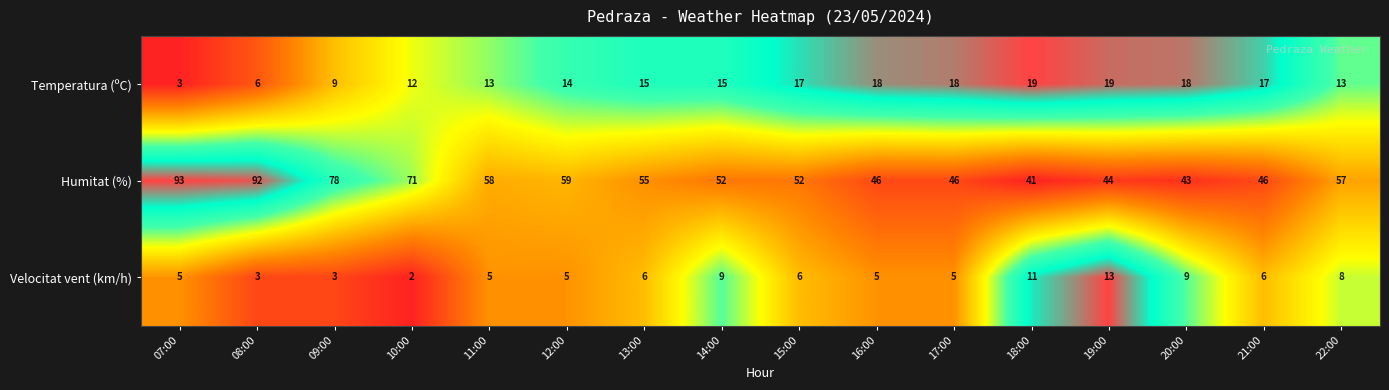

List the series in order of their peak value, highest first.

Humitat (%), Temperatura (ºC), Velocitat vent (km/h)